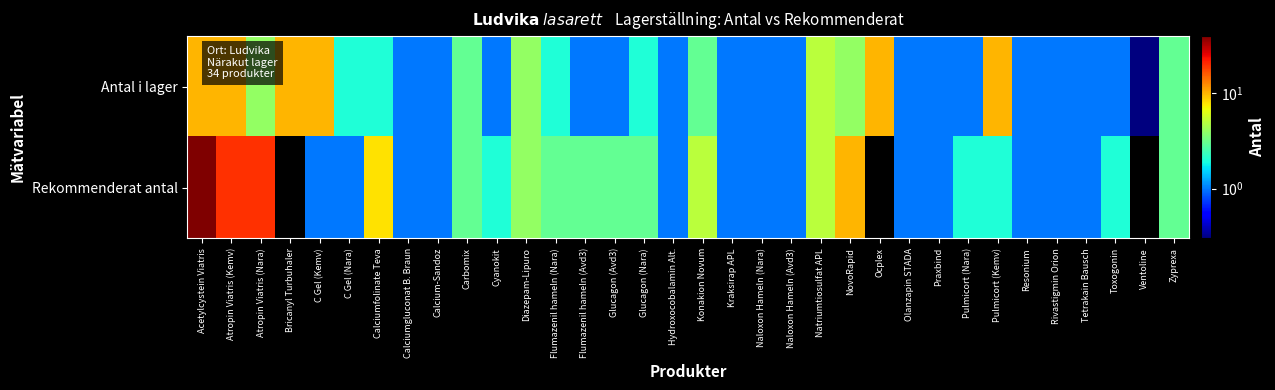

Between Olanzapin STADA and C Gel (Nara), which is larger?

C Gel (Nara)